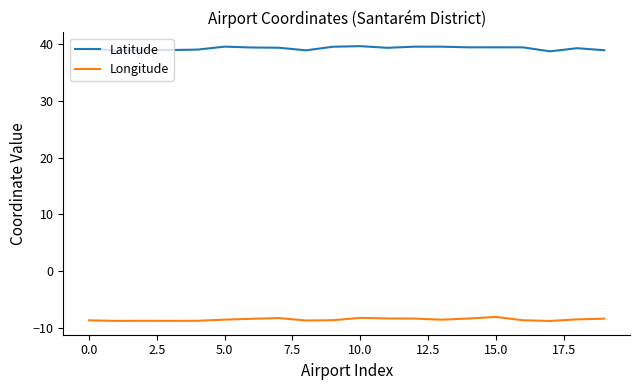

How many series are shown in this chart?

2